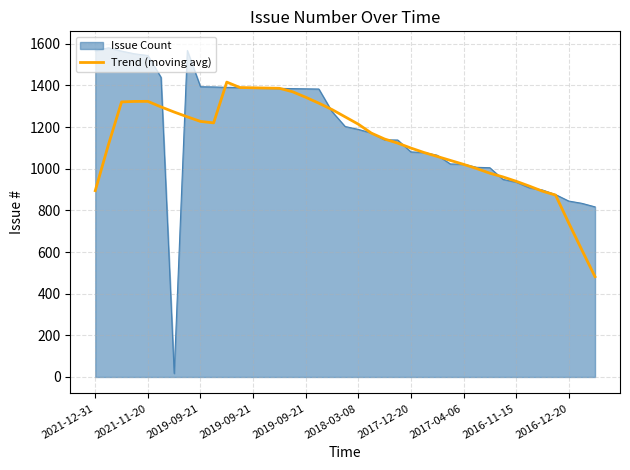

Which series has the largest range (max minus min)?

Issue Count